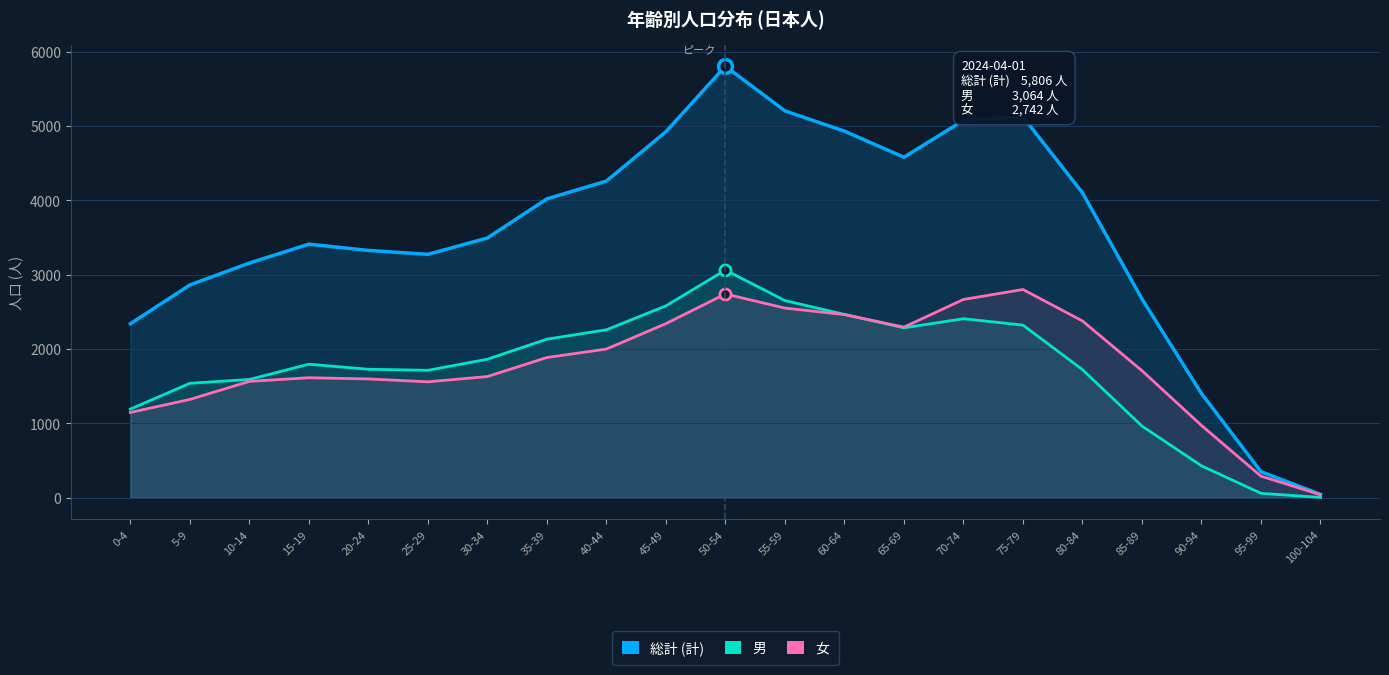

What are all the series names shown in the legend?

総計 (計), 男, 女